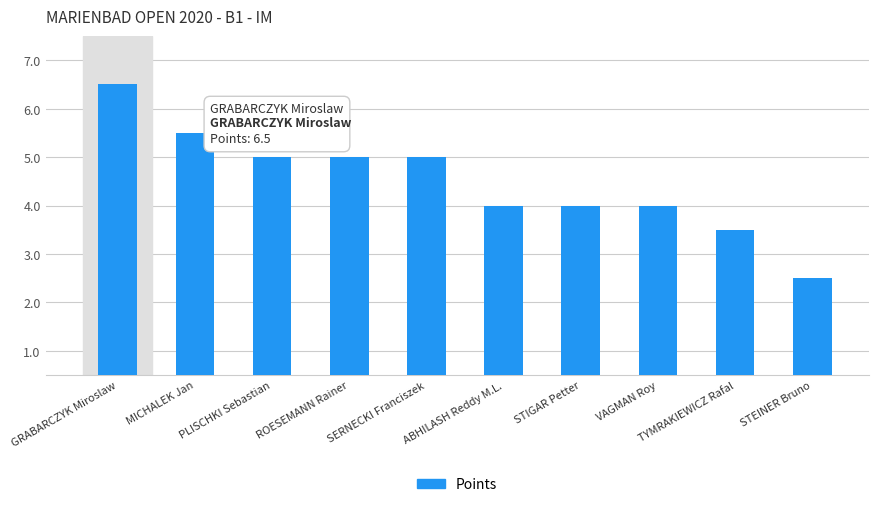

What is the label of the 6th bar from the right?

SERNECKI Franciszek